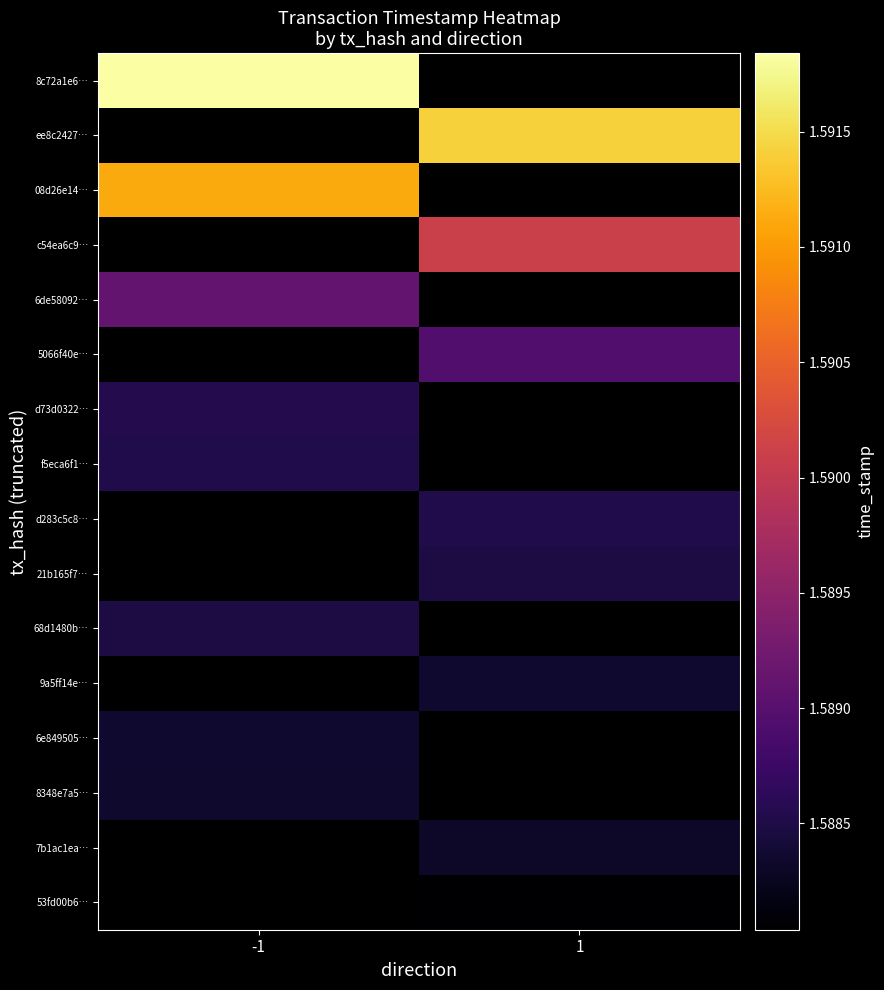

At which category does the chart reach its peak across all series?

-1